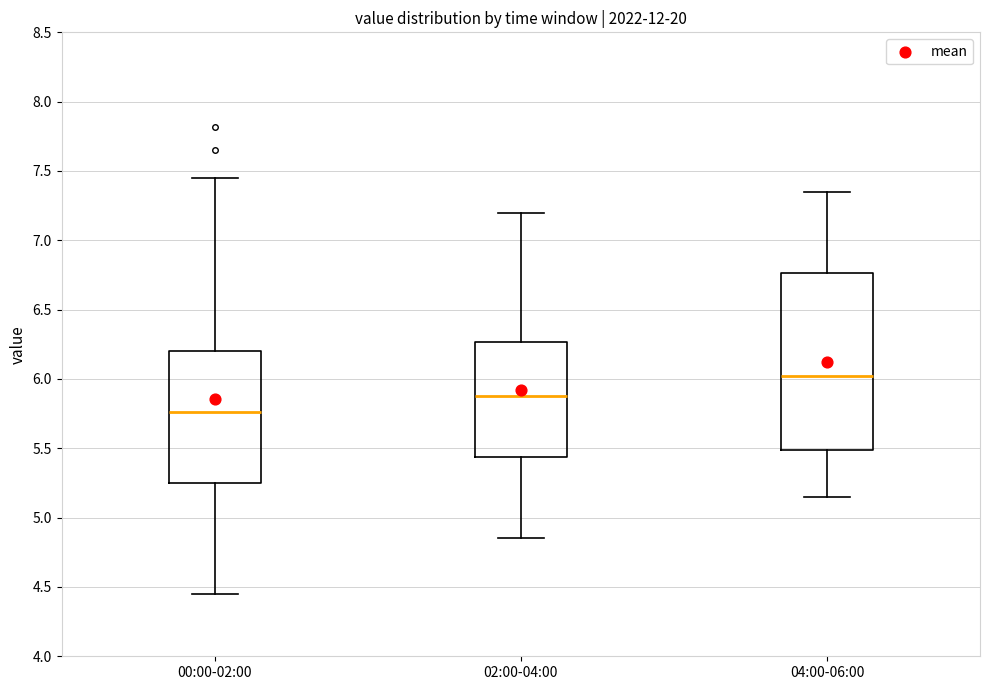

Reading left to right, read every box against the y-axis: the position of its median line, the range the box covers, and the ends of its whiskers. The values are not printed on the chart, so give them approximately, as read against the axis.

00:00-02:00: median 5.75, box 5.25 to 6.20, whiskers 4.45 to 7.45
02:00-04:00: median 5.90, box 5.45 to 6.25, whiskers 4.85 to 7.20
04:00-06:00: median 6.05, box 5.50 to 6.75, whiskers 5.15 to 7.35